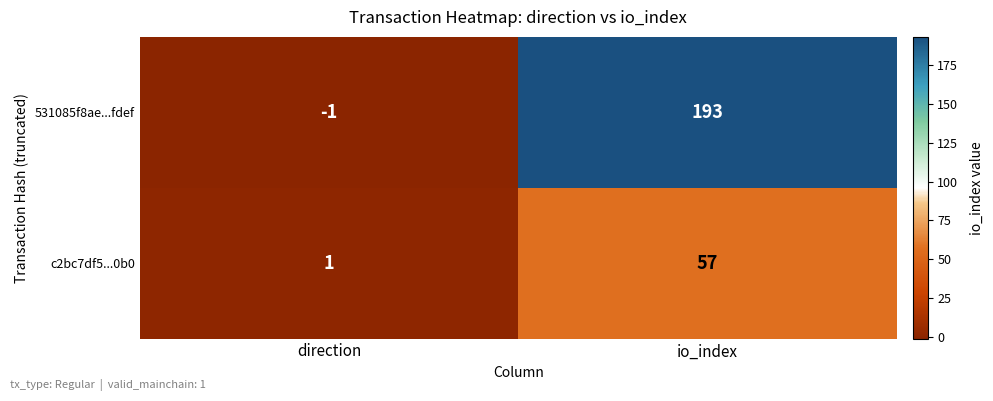

Rank the series by their maximum value, from highest to lowest.

531085f8ae...fdef, c2bc7df5...0b0